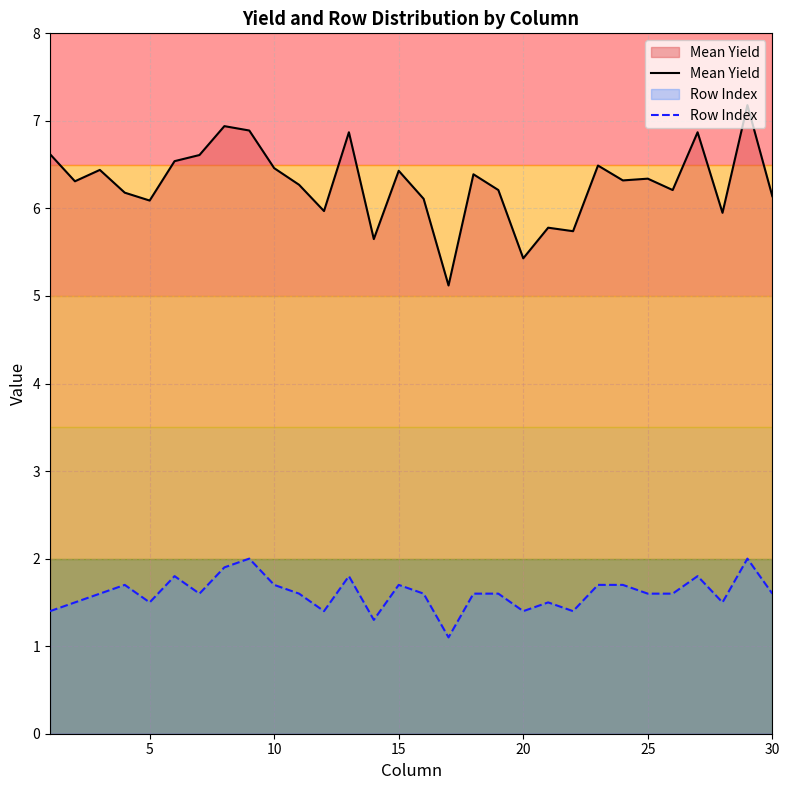

List the series in order of their overall mean, lowest first.

Row Index, Mean Yield